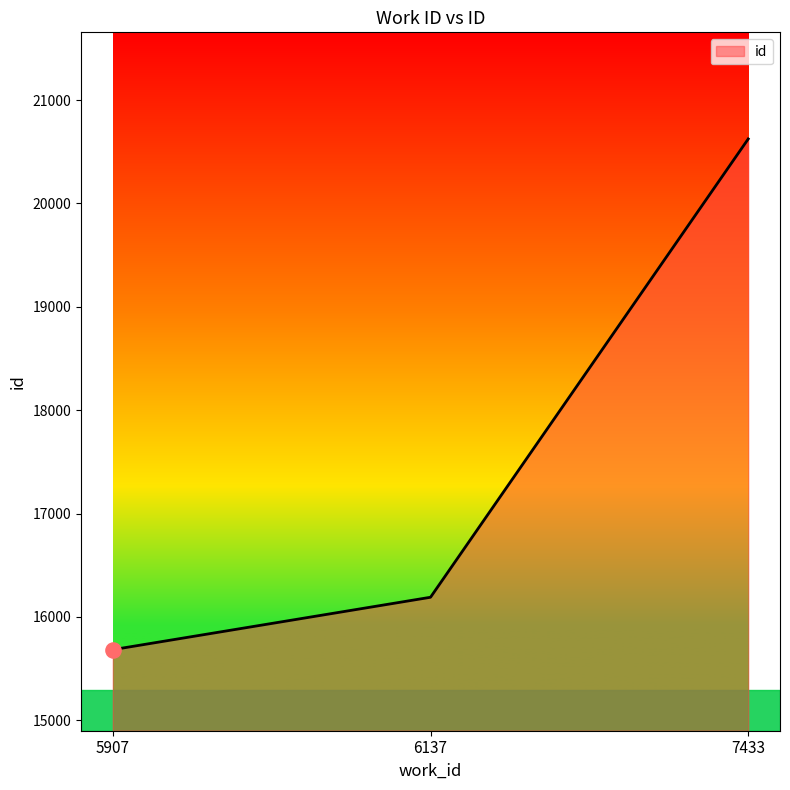

Between 6137 and 5907, which is larger?

6137